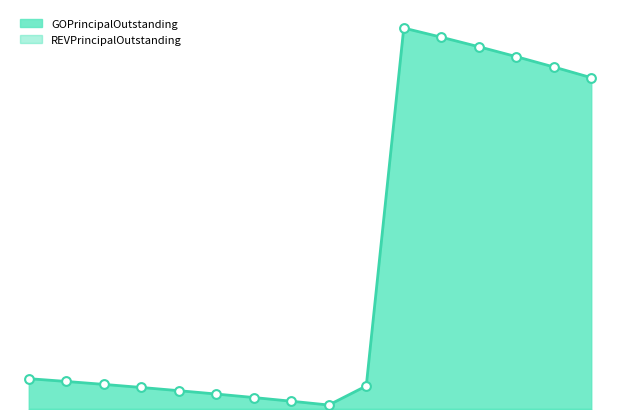

What is the change in value from 2004 to 2017?

-790000